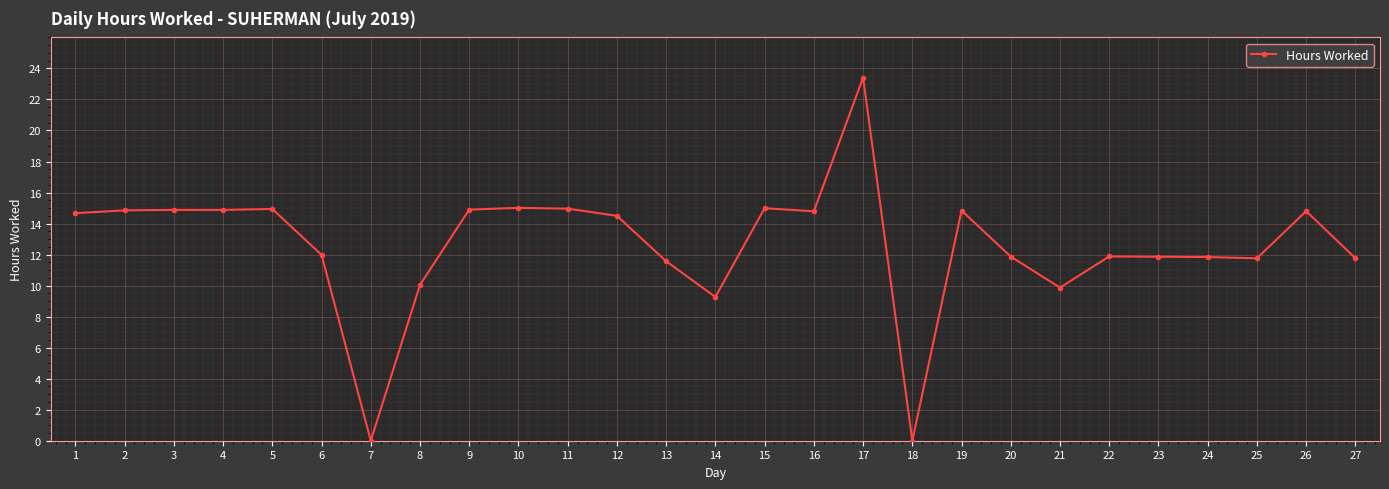

How many categories are shown in the chart?

27